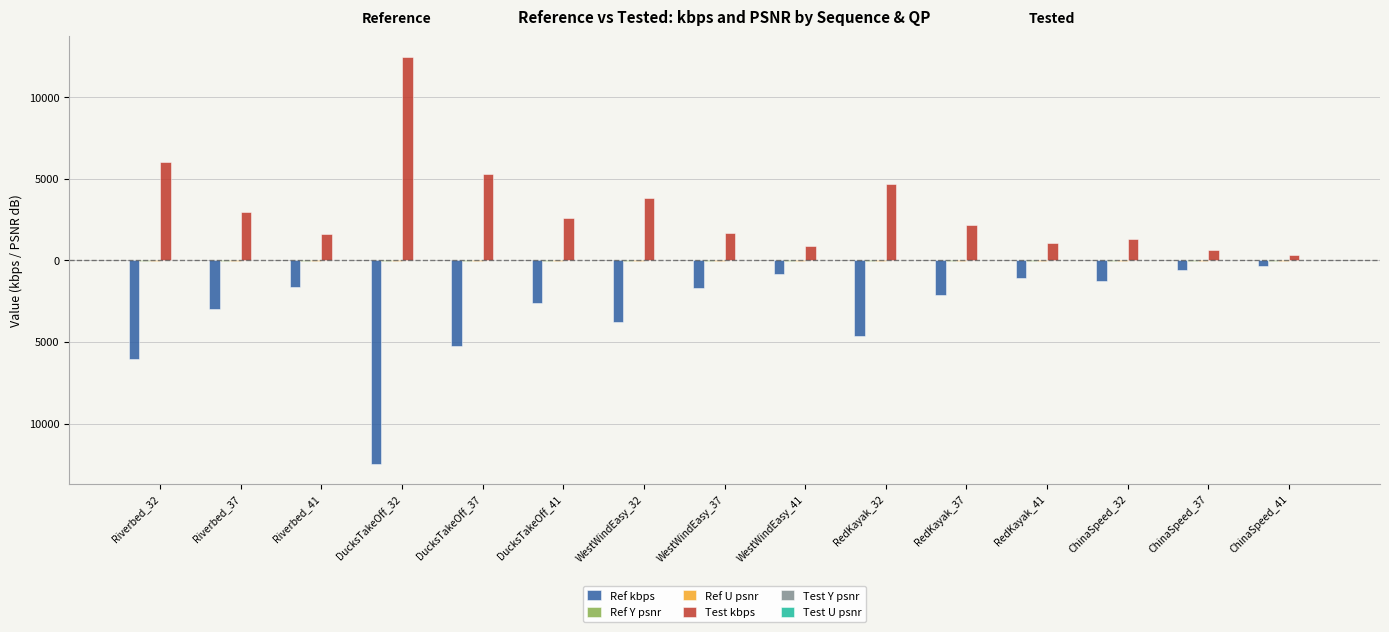

True or false: Ref kbps has a value of -7456.6 at RedKayak_32.

False